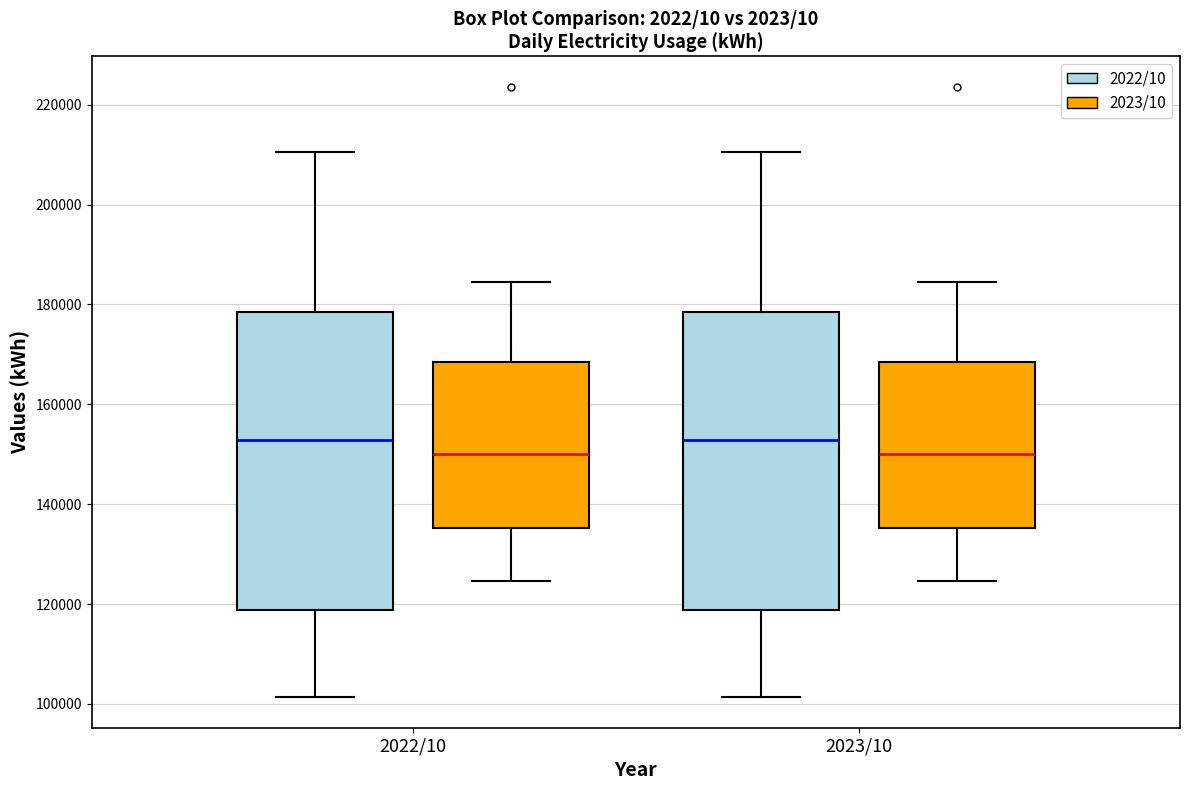

Reading left to right, transcribe this box plot: for each box, give where its median line is, the range the box spans, and where its two whiskers end, as read against the y-axis. The values are not printed on the chart, so give them approximately, as read against the axis.

2022/10 (2022/10): median 152000, box 118000 to 178000, whiskers 102000 to 210000
2022/10 (2023/10): median 150000, box 136000 to 168000, whiskers 124000 to 184000
2023/10 (2022/10): median 152000, box 118000 to 178000, whiskers 102000 to 210000
2023/10 (2023/10): median 150000, box 136000 to 168000, whiskers 124000 to 184000